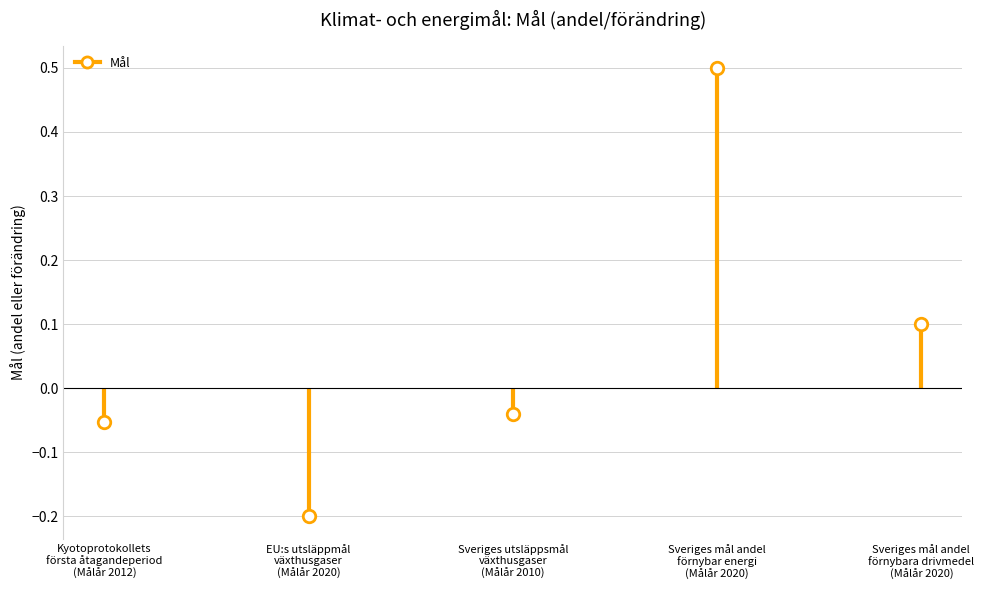

At which label is the value closest to 0?

Sveriges utsläppsmål
växthusgaser
(Målår 2010)